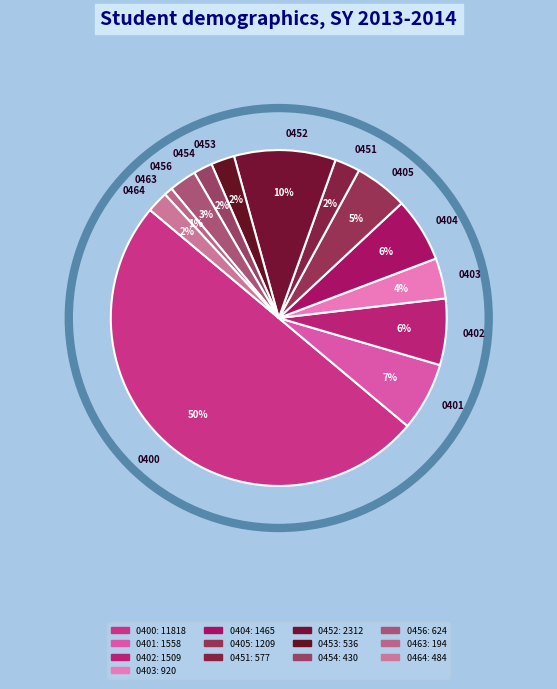

Does 0454 represent more than half of the total?

No